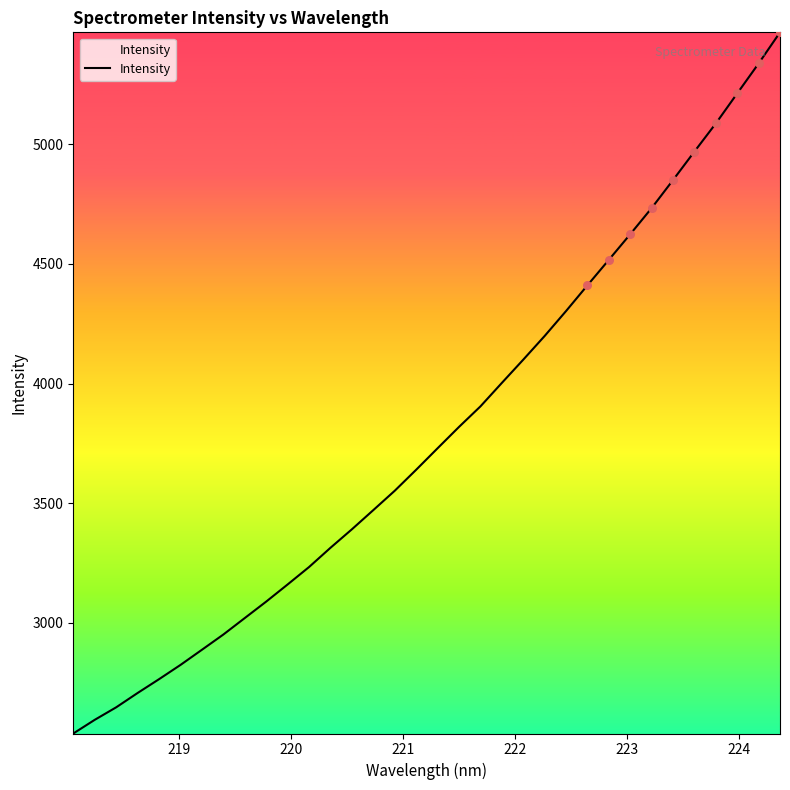

What is the greatest value displayed?

5467.9